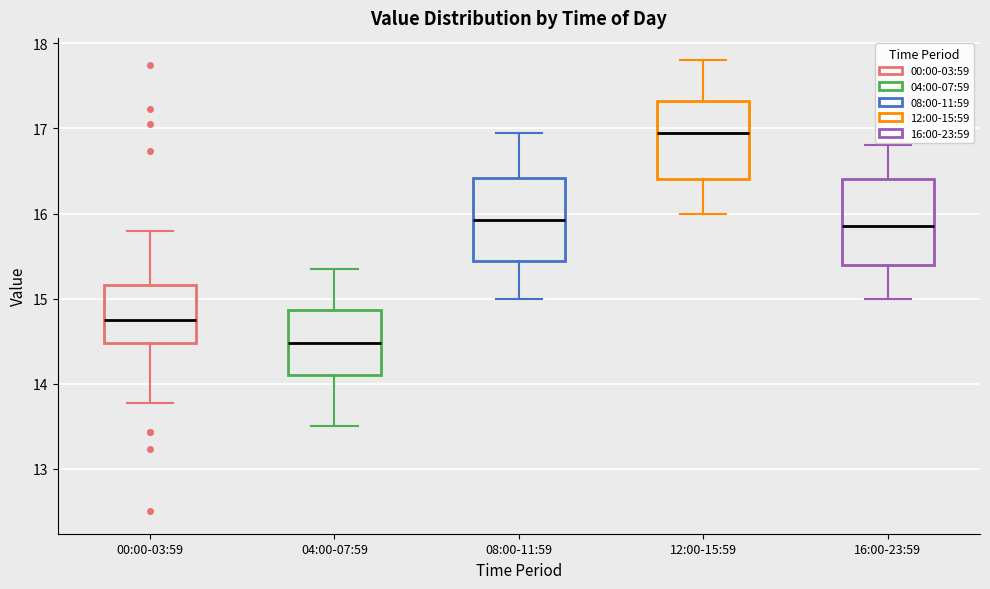

Reading left to right, transcribe this box plot: for each box, give where its median line is, the range the box spans, and where its two whiskers end, as read against the y-axis. The values are not printed on the chart, so give them approximately, as read against the axis.

00:00-03:59: median 14.8, box 14.5 to 15.2, whiskers 13.8 to 15.8
04:00-07:59: median 14.5, box 14.1 to 14.9, whiskers 13.5 to 15.4
08:00-11:59: median 15.9, box 15.4 to 16.4, whiskers 15.0 to 17.0
12:00-15:59: median 17.0, box 16.4 to 17.3, whiskers 16.0 to 17.8
16:00-23:59: median 15.9, box 15.4 to 16.4, whiskers 15.0 to 16.8